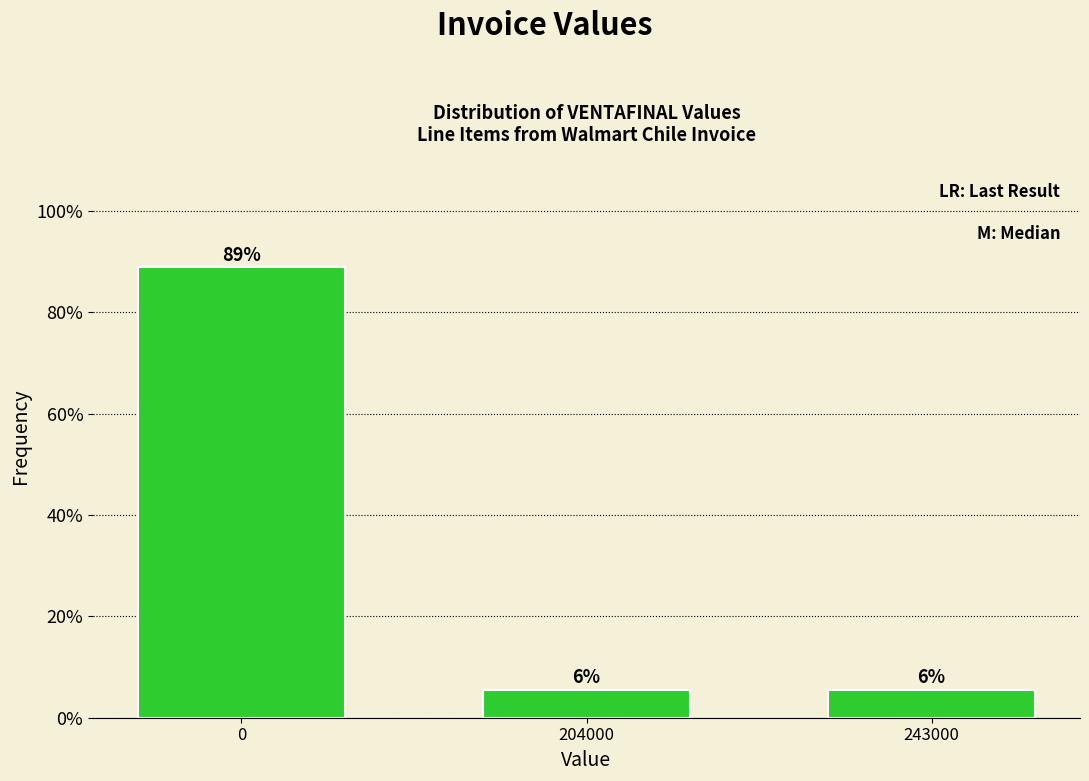

Are the bars horizontal?

No